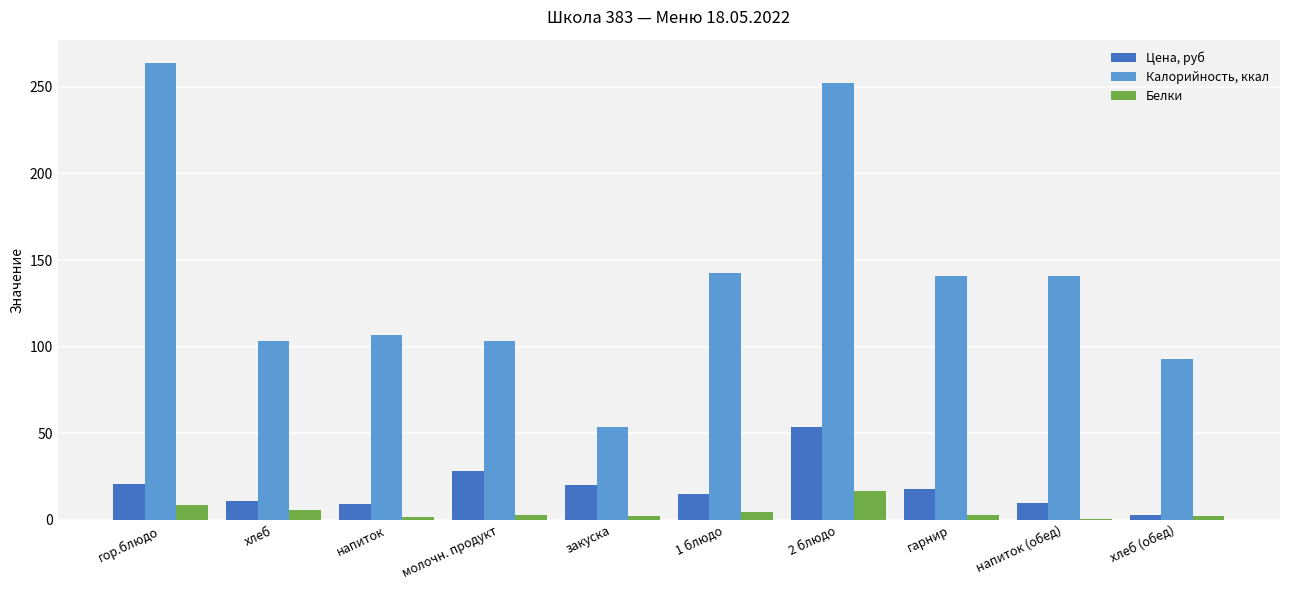

The value of Цена, руб at напиток (обед) is 10.0. True or false?

True